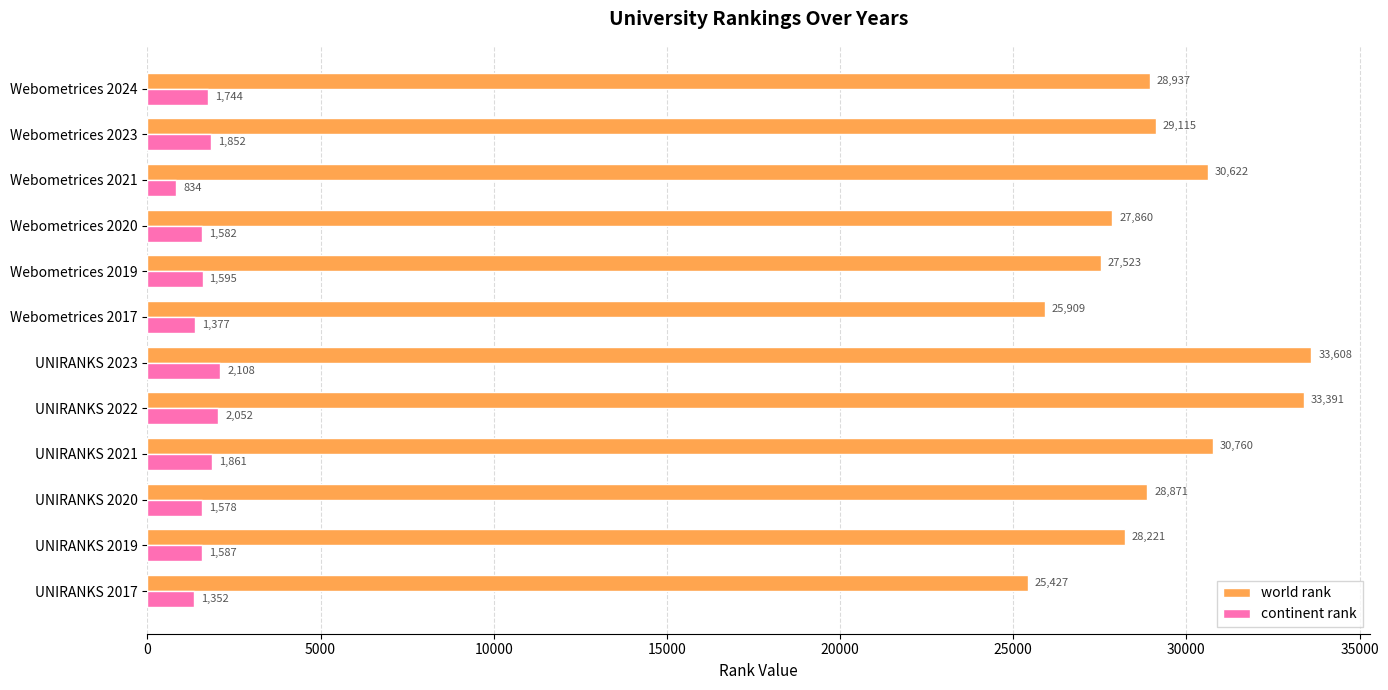

The value of world rank at UNIRANKS 2019 is 28221. True or false?

True